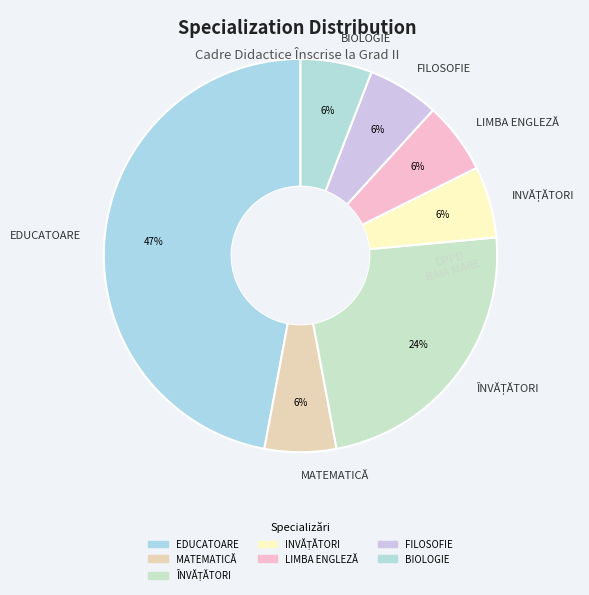

To the nearest percent, what is the difference between the largest and smallest slice percentages?

41%